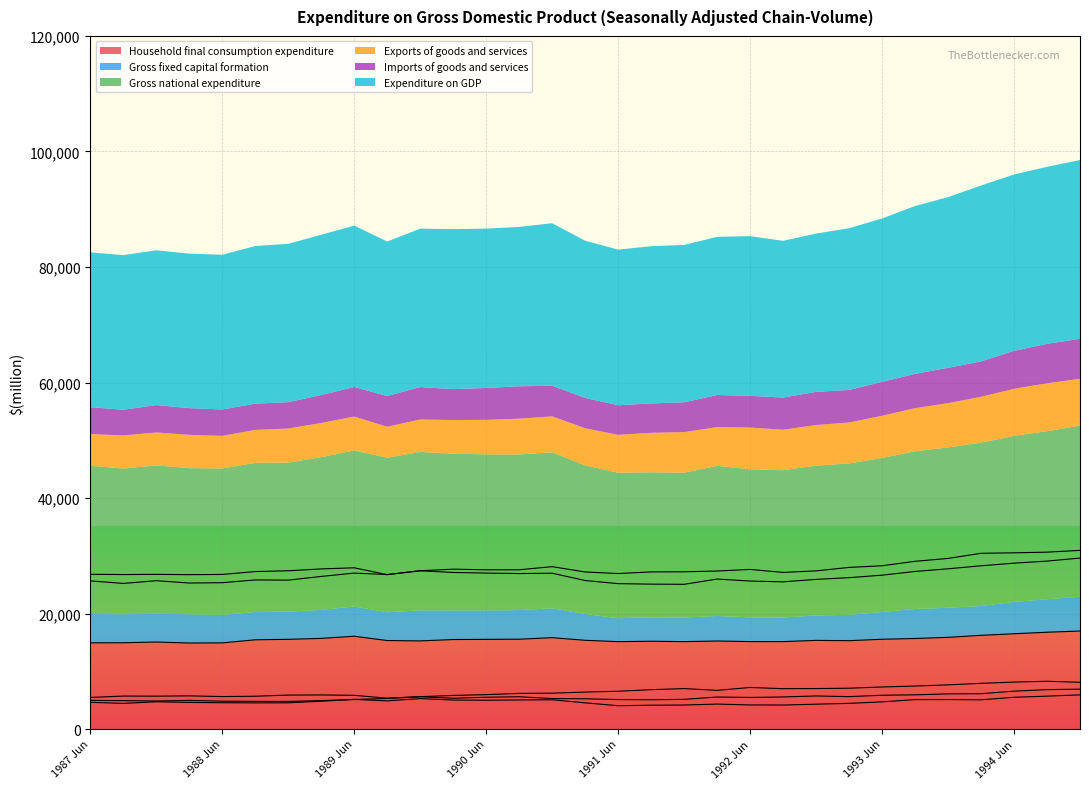

Reading right to left, extract all data points from this chart.

Household final consumption expenditure: 1994 Dec=16985	1994 Sep=16779	1994 Jun=16513	1994 Mar=16242	1993 Dec=15891	1993 Sep=15694	1993 Jun=15561	1993 Mar=15315	1992 Dec=15367	1992 Sep=15152	1992 Jun=15159	1992 Mar=15257	1991 Dec=15149	1991 Sep=15218	1991 Jun=15148	1991 Mar=15381	1990 Dec=15836	1990 Sep=15569	1990 Jun=15546	1990 Mar=15512	1989 Dec=15279	1989 Sep=15339	1989 Jun=16085	1989 Mar=15712	1988 Dec=15549	1988 Sep=15469	1988 Jun=14935	1988 Mar=14910	1987 Dec=15083	1987 Sep=14955	1987 Jun=14945
Gross fixed capital formation: 1994 Dec=5934	1994 Sep=5711	1994 Jun=5519	1994 Mar=5076	1993 Dec=5123	1993 Sep=5112	1993 Jun=4726	1993 Mar=4463	1992 Dec=4322	1992 Sep=4174	1992 Jun=4191	1992 Mar=4340	1991 Dec=4176	1991 Sep=4146	1991 Jun=4056	1991 Mar=4555	1990 Dec=5085	1990 Sep=5050	1990 Jun=5005	1990 Mar=5039	1989 Dec=5288	1989 Sep=4894	1989 Jun=5150	1989 Mar=4939	1988 Dec=4795	1988 Sep=4808	1988 Jun=4842	1988 Mar=4979	1987 Dec=4872	1987 Sep=4933	1987 Jun=4984
Gross national expenditure: 1994 Dec=29614	1994 Sep=29092	1994 Jun=28732	1994 Mar=28281	1993 Dec=27758	1993 Sep=27297	1993 Jun=26656	1993 Mar=26225	1992 Dec=25926	1992 Sep=25499	1992 Jun=25640	1992 Mar=25980	1991 Dec=25073	1991 Sep=25103	1991 Jun=25186	1991 Mar=25729	1990 Dec=26996	1990 Sep=26934	1990 Jun=27021	1990 Mar=27123	1989 Dec=27418	1989 Sep=26757	1989 Jun=27015	1989 Mar=26436	1988 Dec=25796	1988 Sep=25830	1988 Jun=25350	1988 Mar=25296	1987 Dec=25697	1987 Sep=25225	1987 Jun=25667
Exports of goods and services: 1994 Dec=8115	1994 Sep=8287	1994 Jun=8147	1994 Mar=7929	1993 Dec=7666	1993 Sep=7464	1993 Jun=7302	1993 Mar=7086	1992 Dec=7030	1992 Sep=7003	1992 Jun=7216	1992 Mar=6713	1991 Dec=7022	1991 Sep=6831	1991 Jun=6560	1991 Mar=6421	1990 Dec=6233	1990 Sep=6190	1990 Jun=5974	1990 Mar=5833	1989 Dec=5621	1989 Sep=5362	1989 Jun=5856	1989 Mar=5919	1988 Dec=5899	1988 Sep=5698	1988 Jun=5640	1988 Mar=5759	1987 Dec=5710	1987 Sep=5726	1987 Jun=5490
Imports of goods and services: 1994 Dec=6924	1994 Sep=6839	1994 Jun=6577	1994 Mar=6137	1993 Dec=6107	1993 Sep=5942	1993 Jun=5868	1993 Mar=5629	1992 Dec=5746	1992 Sep=5574	1992 Jun=5491	1992 Mar=5562	1991 Dec=5160	1991 Sep=5087	1991 Jun=5122	1991 Mar=5257	1990 Dec=5298	1990 Sep=5610	1990 Jun=5519	1990 Mar=5354	1989 Dec=5614	1989 Sep=5311	1989 Jun=5133	1989 Mar=4838	1988 Dec=4560	1988 Sep=4547	1988 Jun=4575	1988 Mar=4626	1987 Dec=4738	1987 Sep=4458	1987 Jun=4647
Expenditure on GDP: 1994 Dec=30948	1994 Sep=30640	1994 Jun=30523	1994 Mar=30444	1993 Dec=29553	1993 Sep=29057	1993 Jun=28284	1993 Mar=27999	1992 Dec=27399	1992 Sep=27131	1992 Jun=27648	1992 Mar=27373	1991 Dec=27241	1991 Sep=27217	1991 Jun=26939	1991 Mar=27208	1990 Dec=28133	1990 Sep=27588	1990 Jun=27584	1990 Mar=27696	1989 Dec=27422	1989 Sep=26749	1989 Jun=27931	1989 Mar=27740	1988 Dec=27417	1988 Sep=27281	1988 Jun=26781	1988 Mar=26743	1987 Dec=26794	1987 Sep=26763	1987 Jun=26805